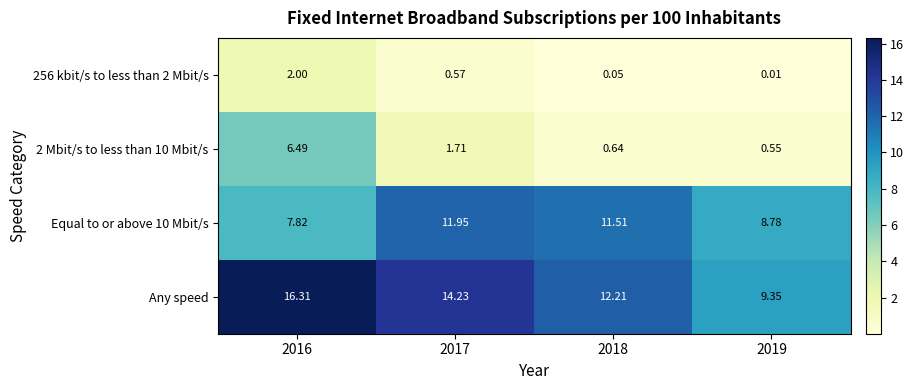

Which series has the widest spread of values?

Any speed